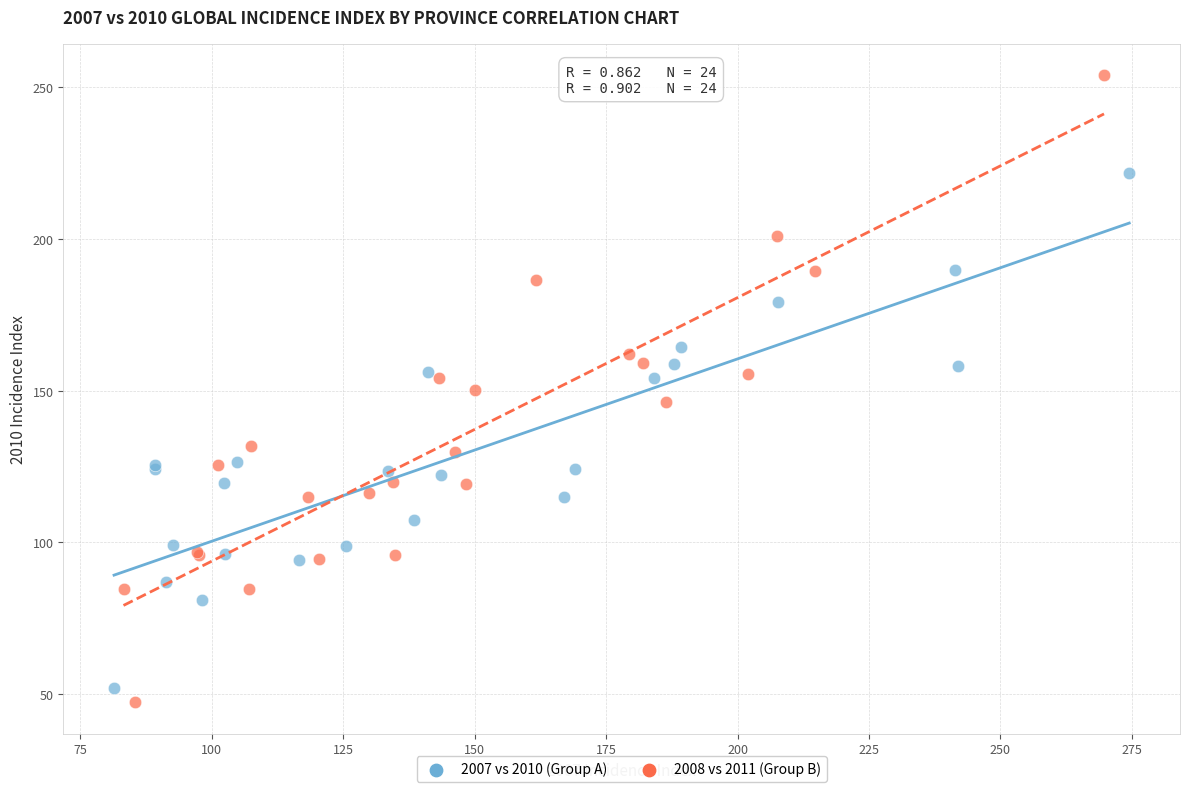

Which series has the widest spread of Y values?

2008 vs 2011 (Group B)